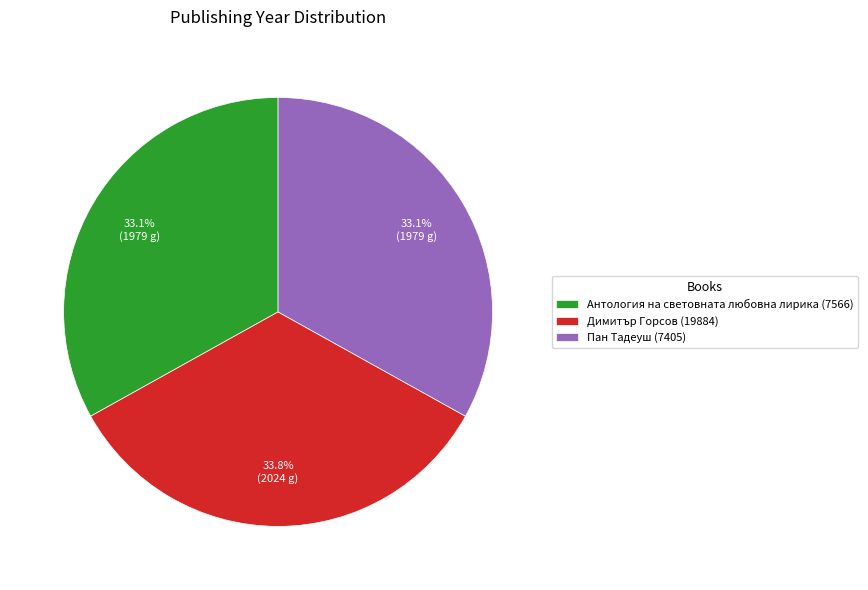

Does Пан Тадеуш (7405) represent more than half of the total?

No